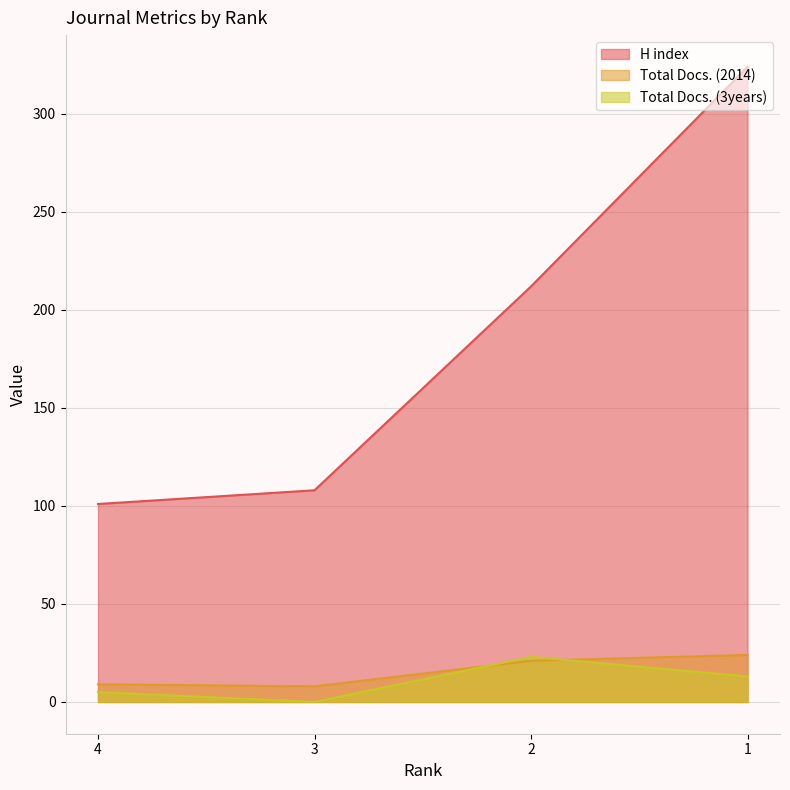

At which category is the sum across all series the highest?

1